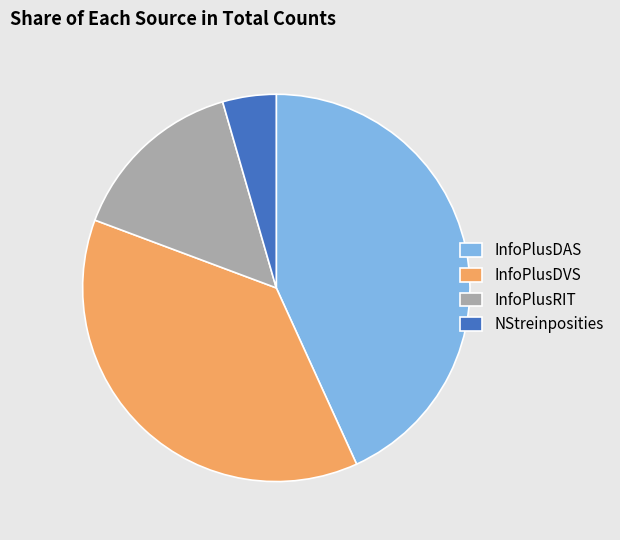

Which slice is the smallest?

NStreinposities